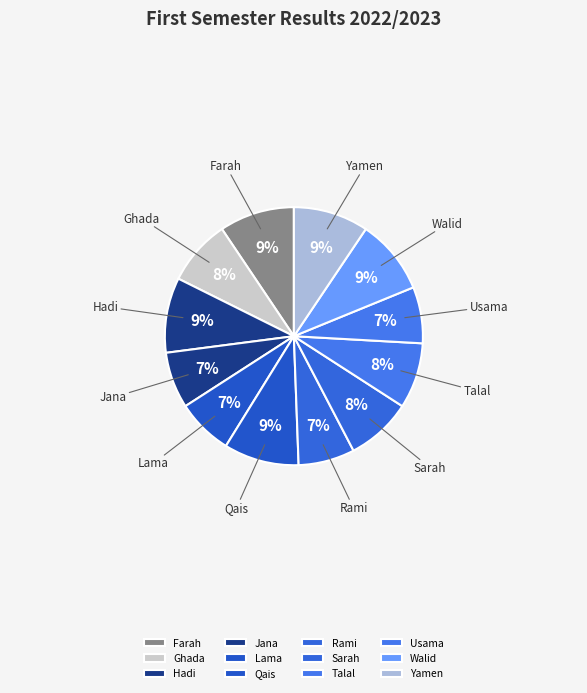

Which has a higher value, Sarah or Qais?

Qais